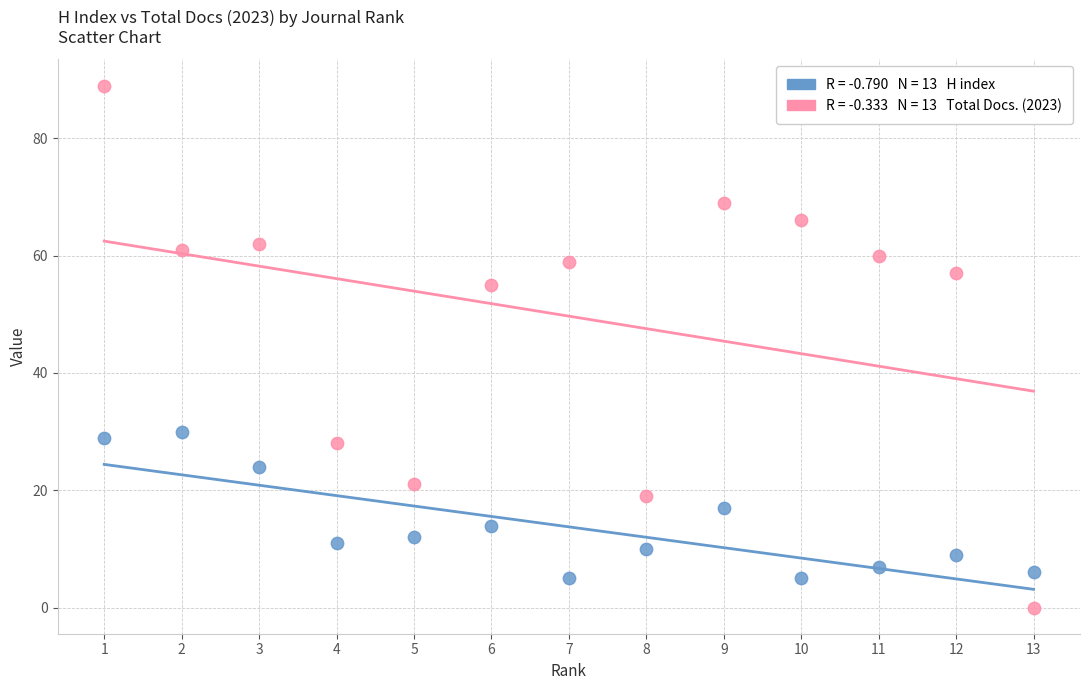

Across all data points, what is the range of Y values (max minus min)?

89